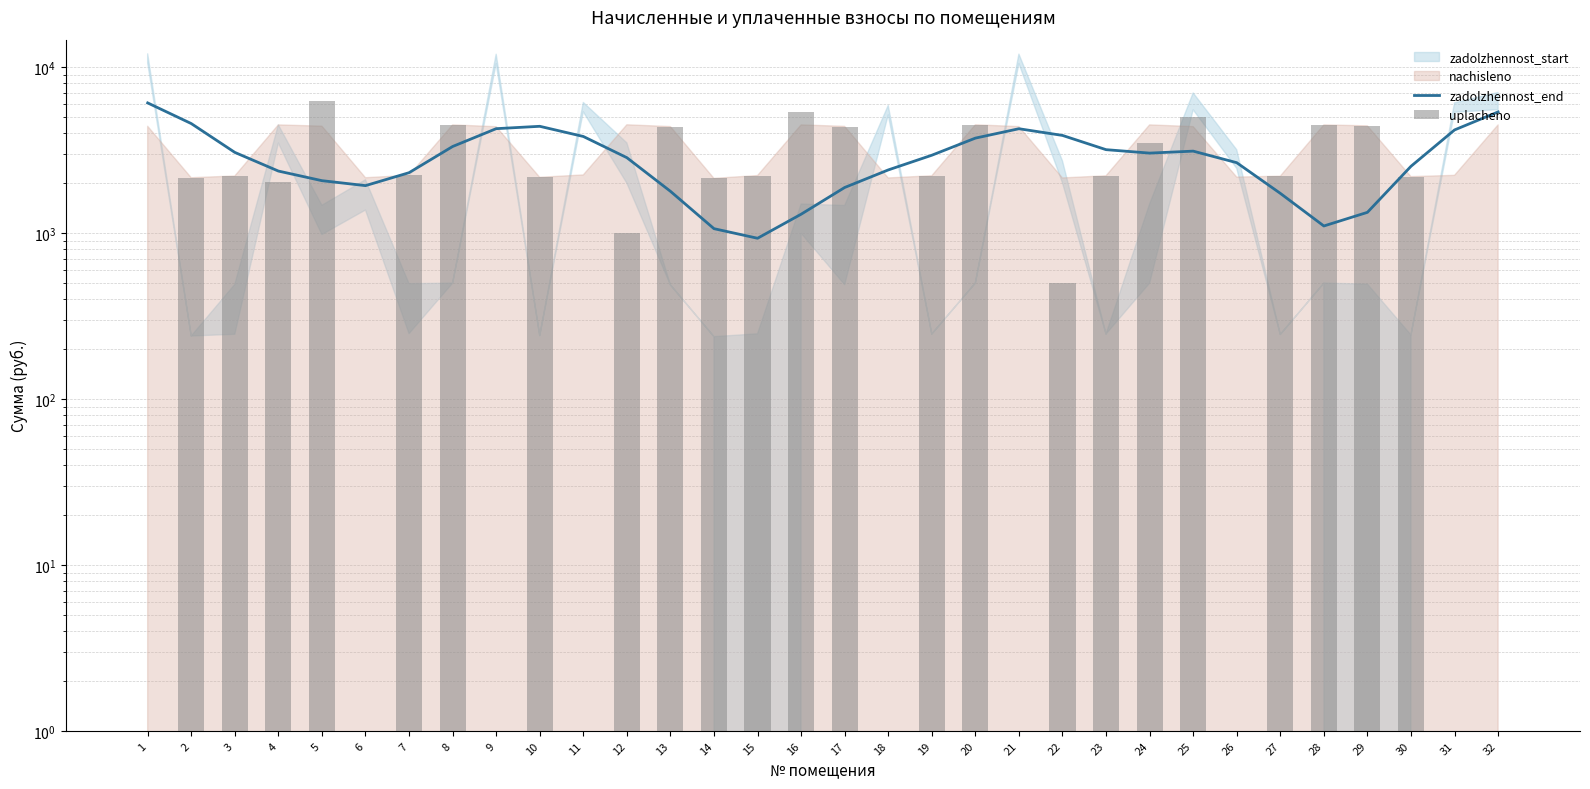

How many groups of bars are there?

32